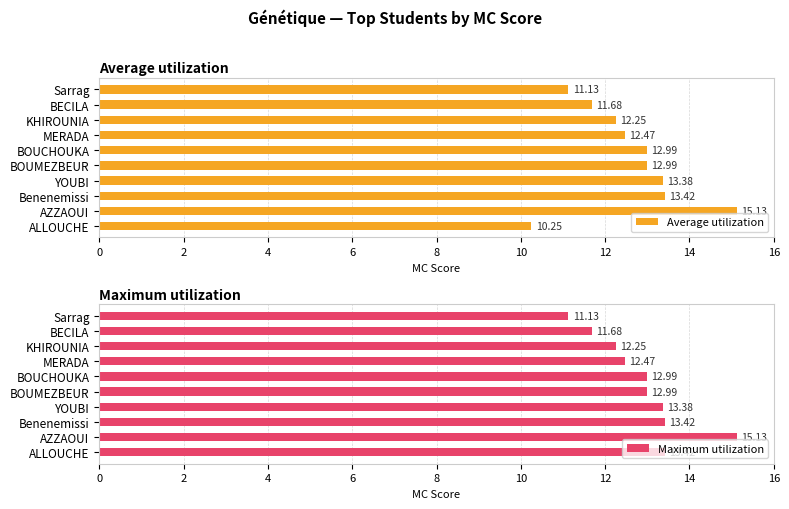

Which series has the largest total across all categories?

Maximum utilization